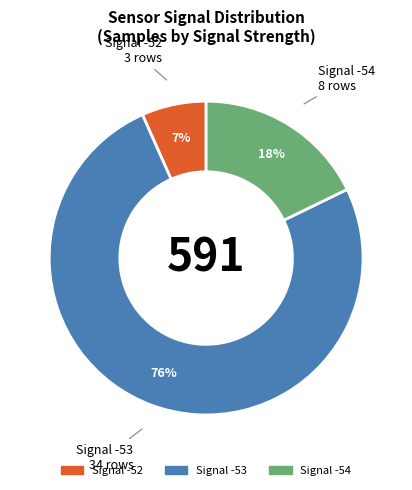

To the nearest percent, what is the average slice percentage?

33%